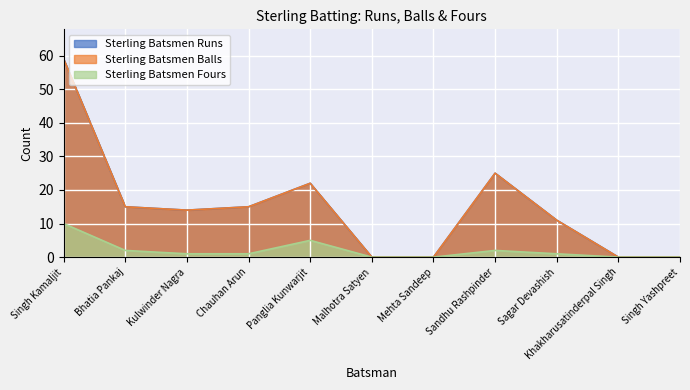

What is the label of the 4th point from the right?

Sandhu Rashpinder